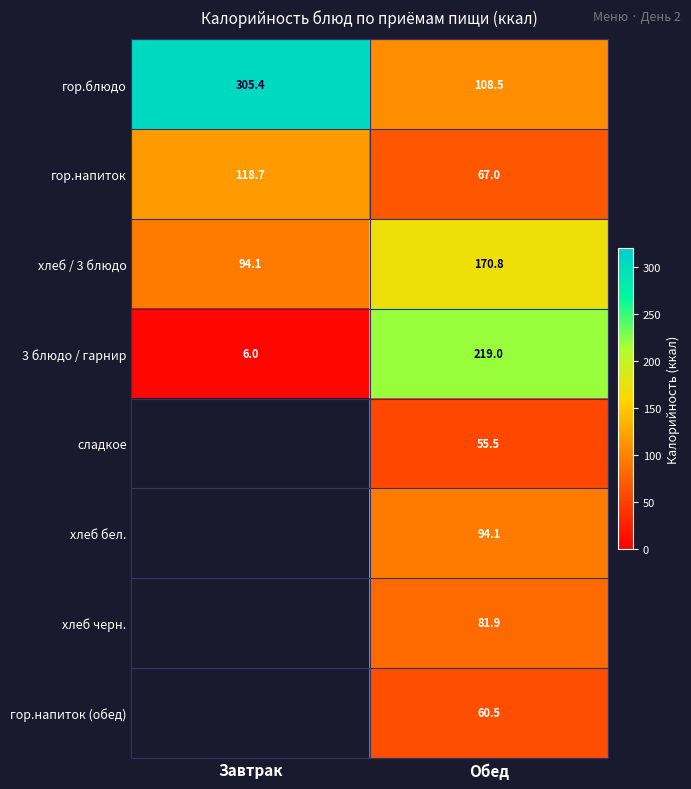

The value of 3 блюдо / гарнир at Обед is 115.4. True or false?

False